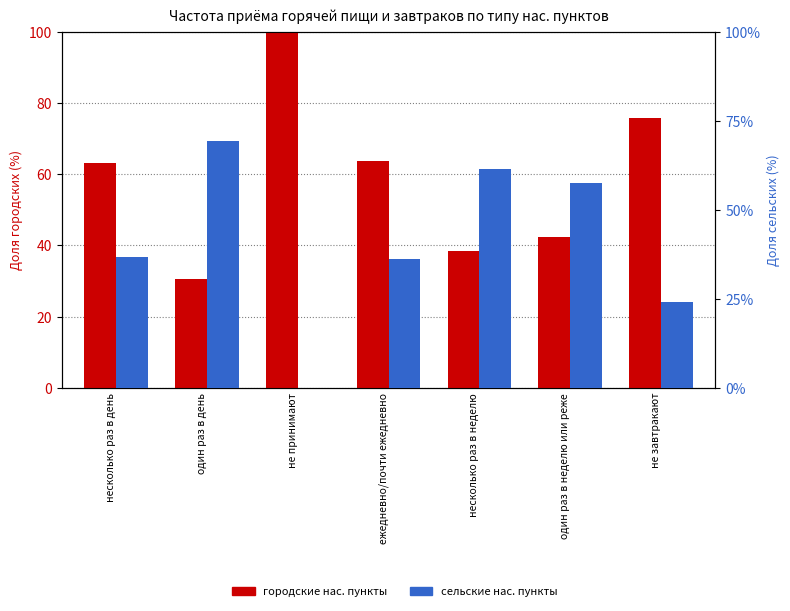

Reading right to left, what are all the values shown in this chart?

городские нас. пункты: не завтракают=75.9	один раз в неделю или реже=42.5	несколько раз в неделю=38.5	ежедневно/почти ежедневно=63.9	не принимают=100.0	один раз в день=30.6	несколько раз в день=63.3
сельские нас. пункты: не завтракают=24.1	один раз в неделю или реже=57.5	несколько раз в неделю=61.5	ежедневно/почти ежедневно=36.1	не принимают=0.0	один раз в день=69.3	несколько раз в день=36.7